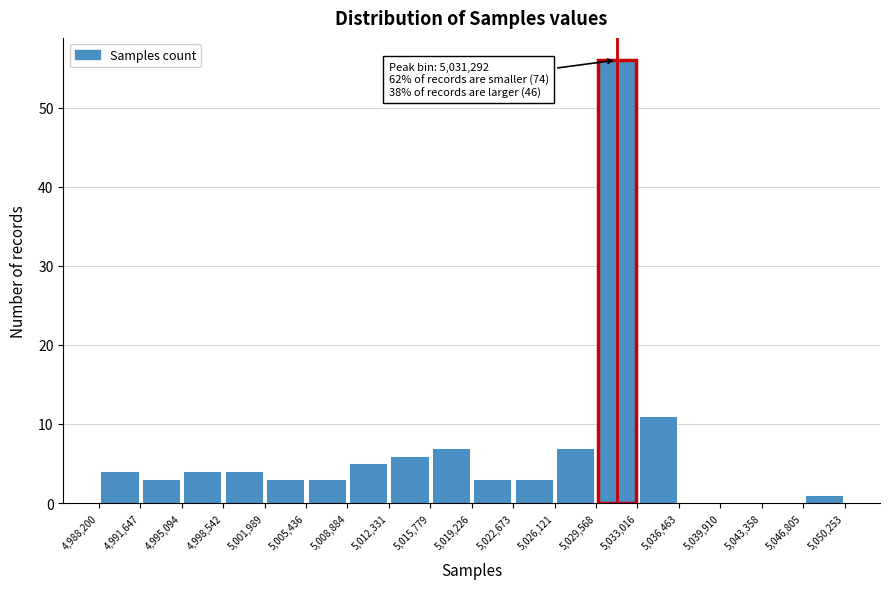

Which range on the x-axis has the tallest bar?

5,029,568 to 5,033,016